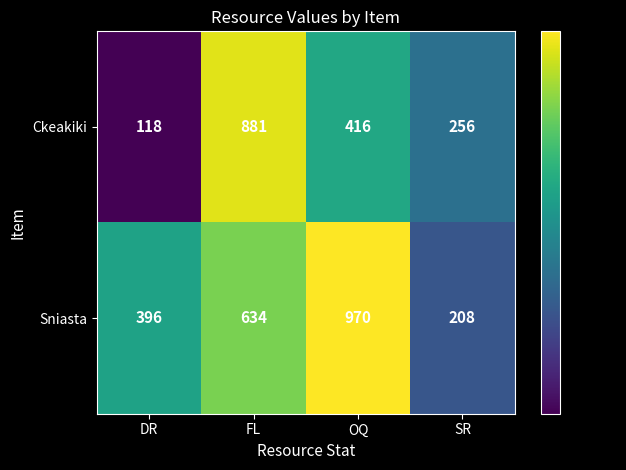

At which label is Ckeakiki closest to 499?

OQ